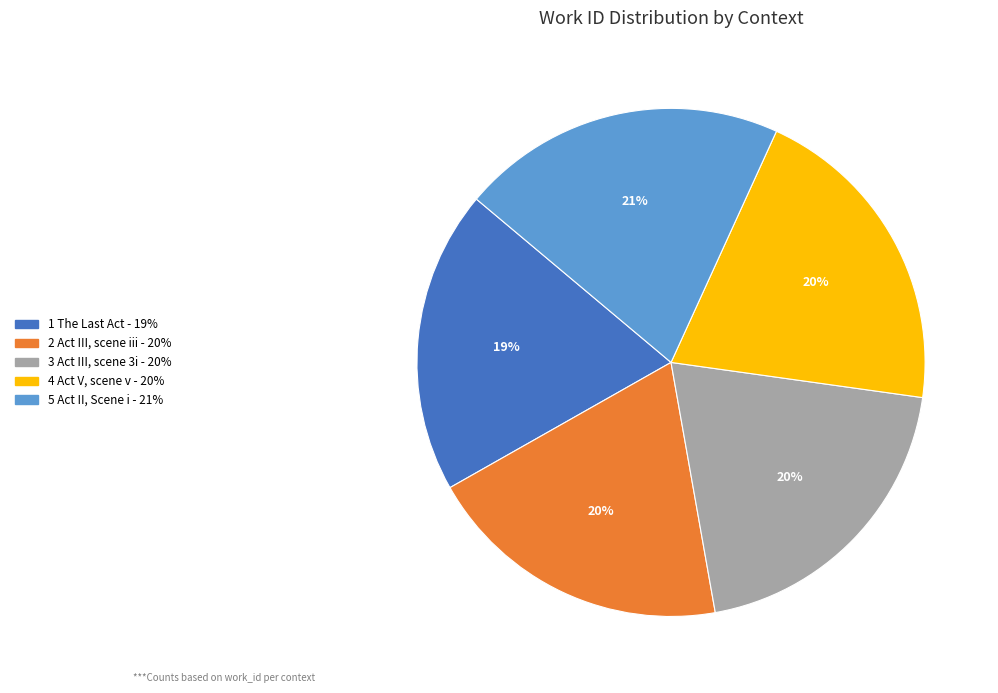

How many segments does this pie chart have?

5